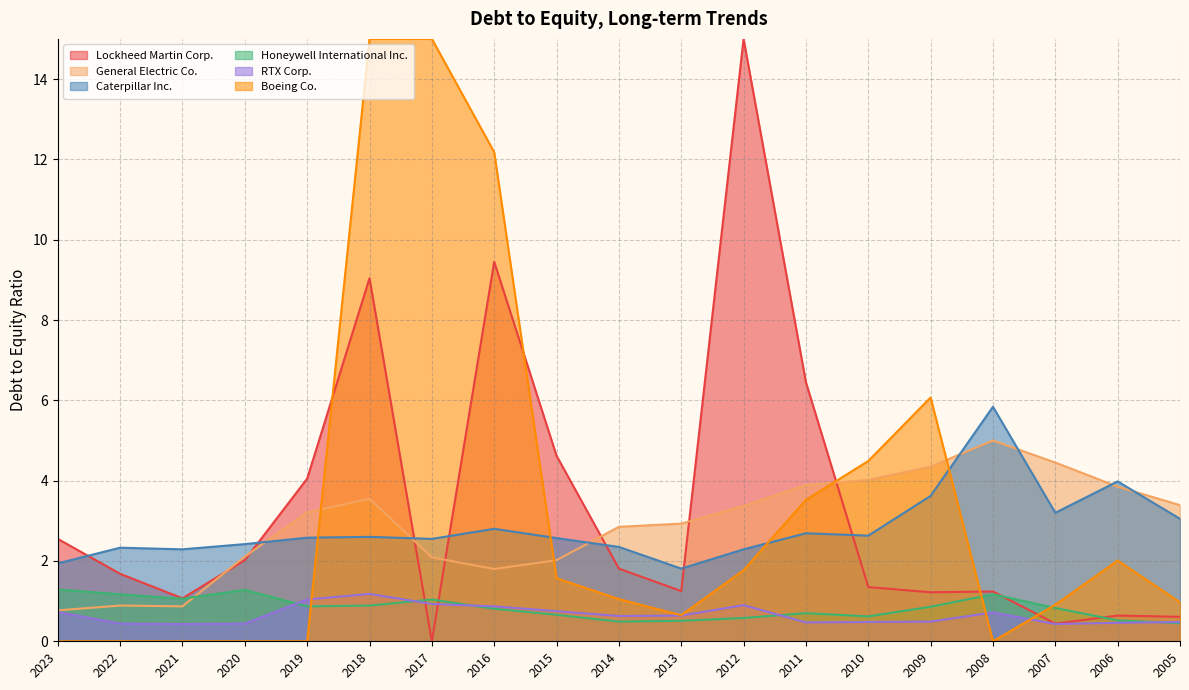

What is the difference between the RTX Corp. values at 2009 and 2008?

0.2